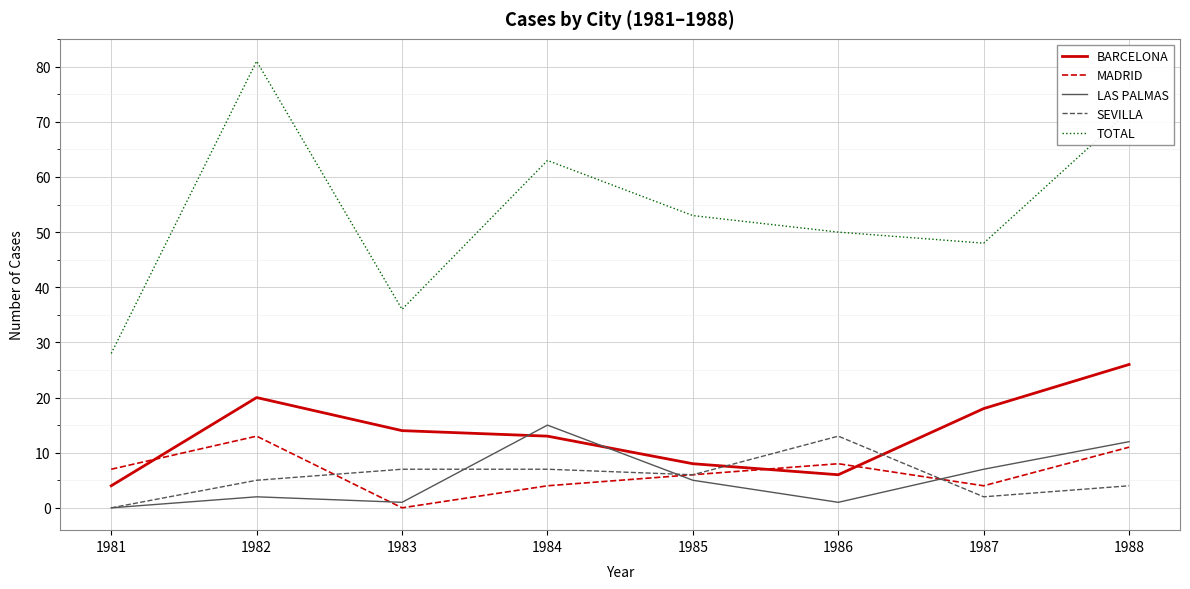

Which series changed the most between 1984 and 1987?

TOTAL